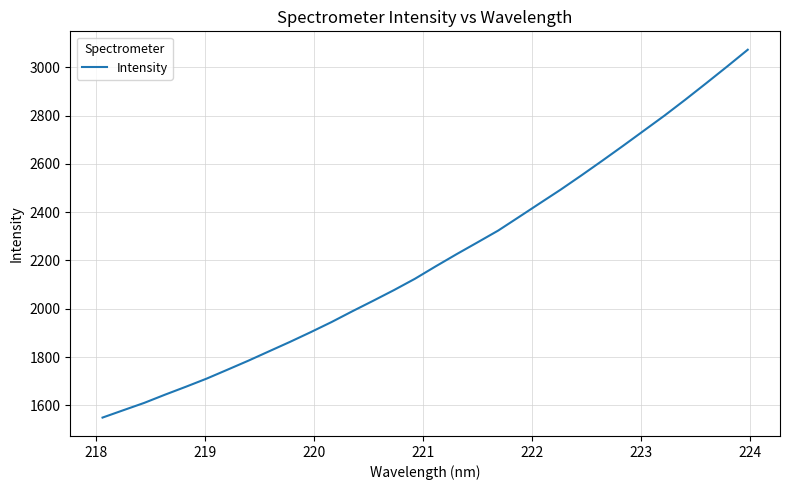

Count the number of categories in the chart.

32